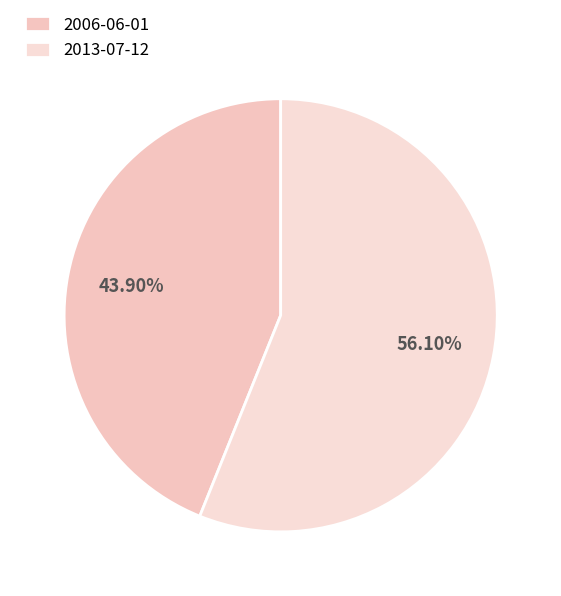

Which has a higher value, 2006-06-01 or 2013-07-12?

2013-07-12